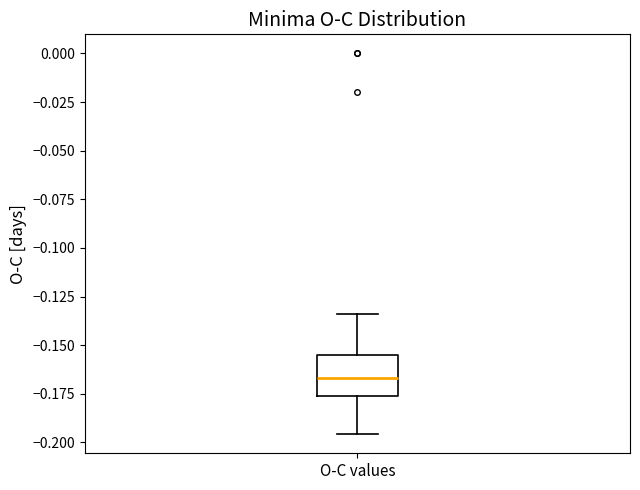

Where does the median line of the box for O-C values sit on the y-axis? The values are not printed on the chart, so give them approximately, as read against the axis.

-0.165